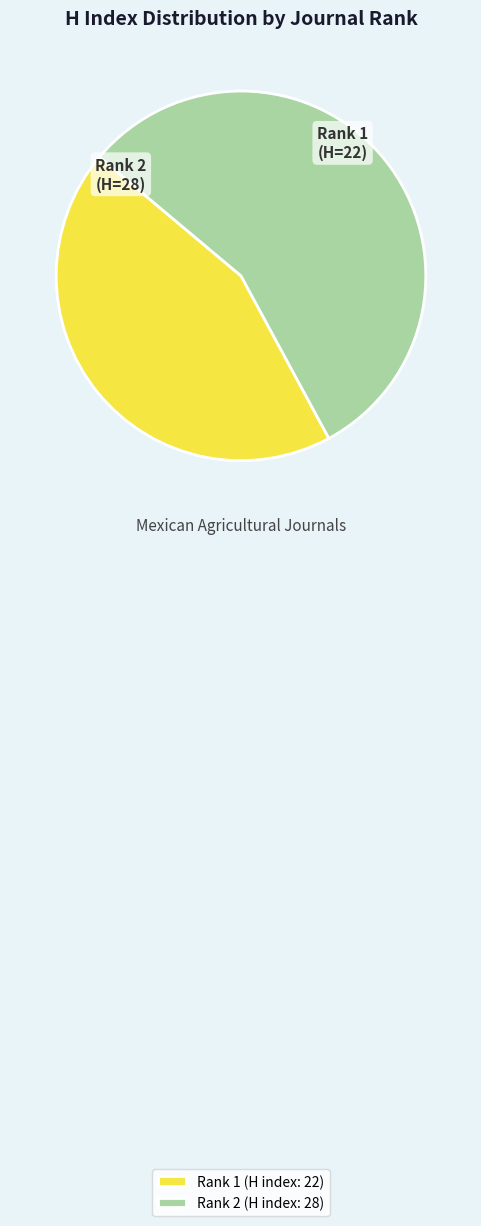

Is there any slice that represents more than half of the pie?

Yes